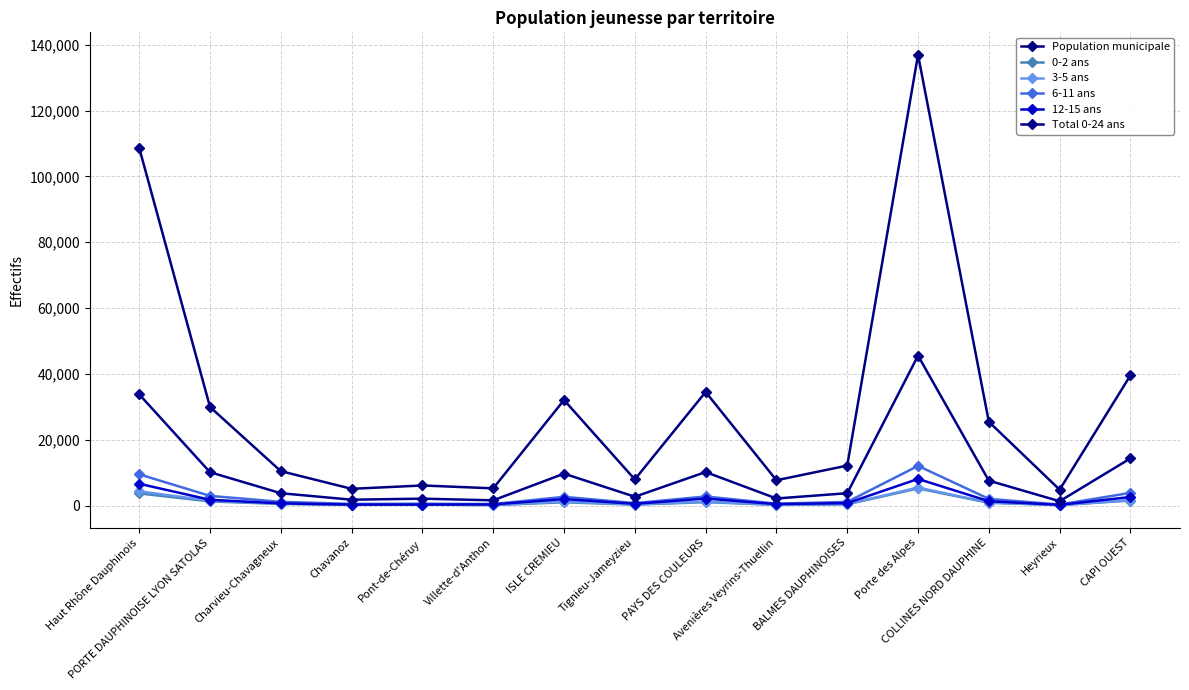

How many lines are shown in the chart?

6